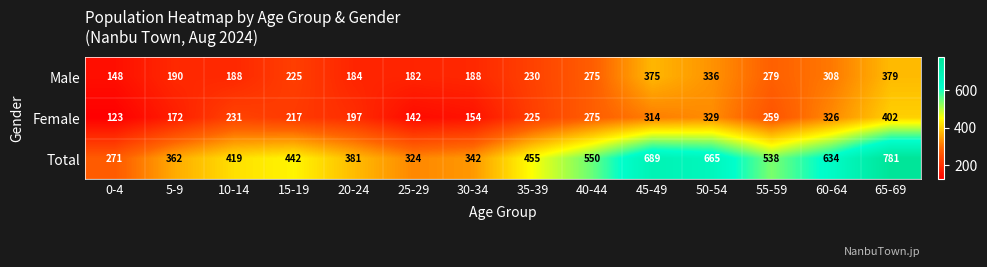

Which series has the largest total across all categories?

Total